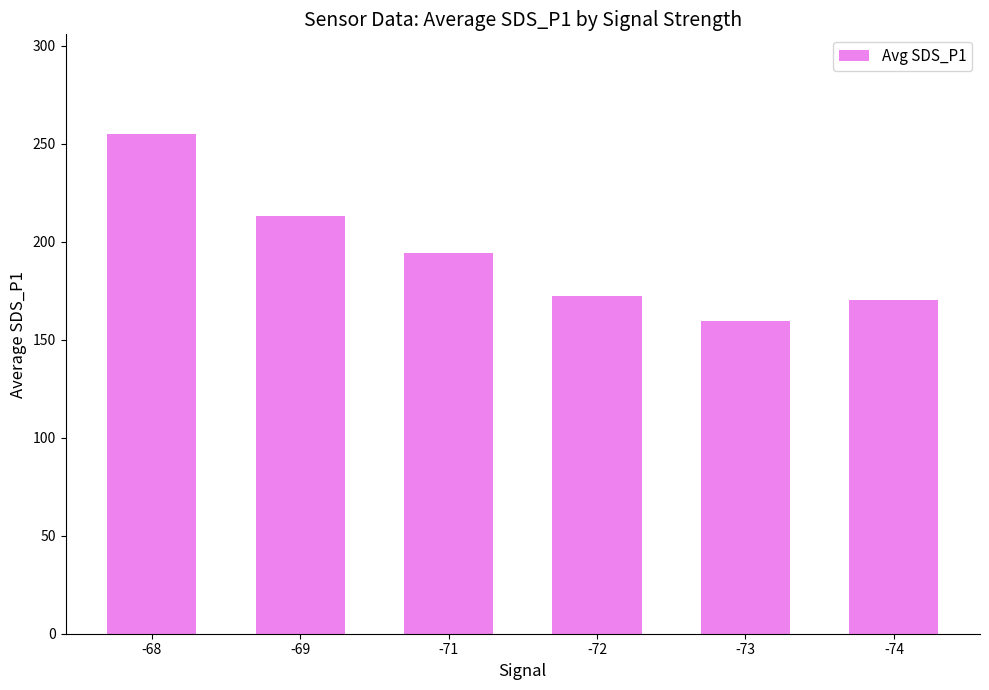

What is the ratio of the value at -74 to the value at -71?

0.9